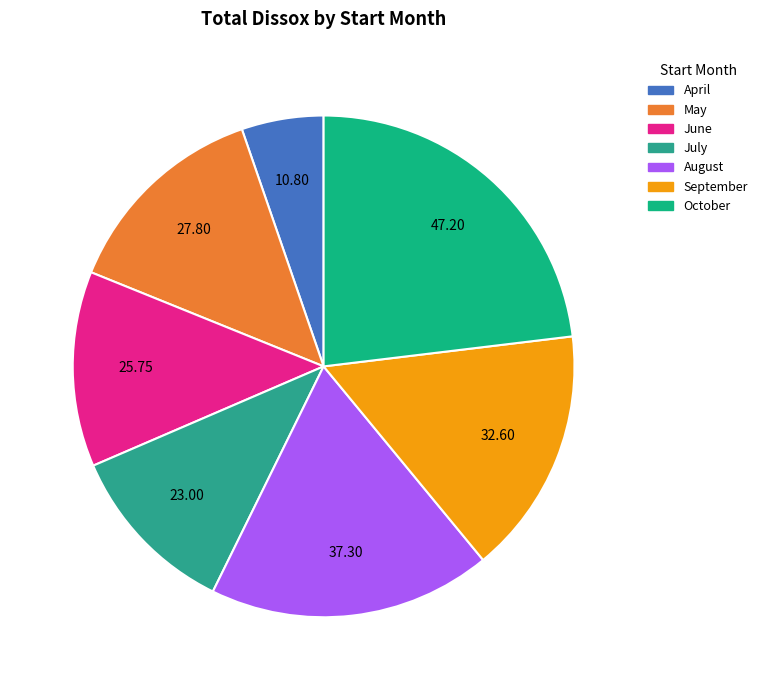

How many slices are in this pie chart?

7